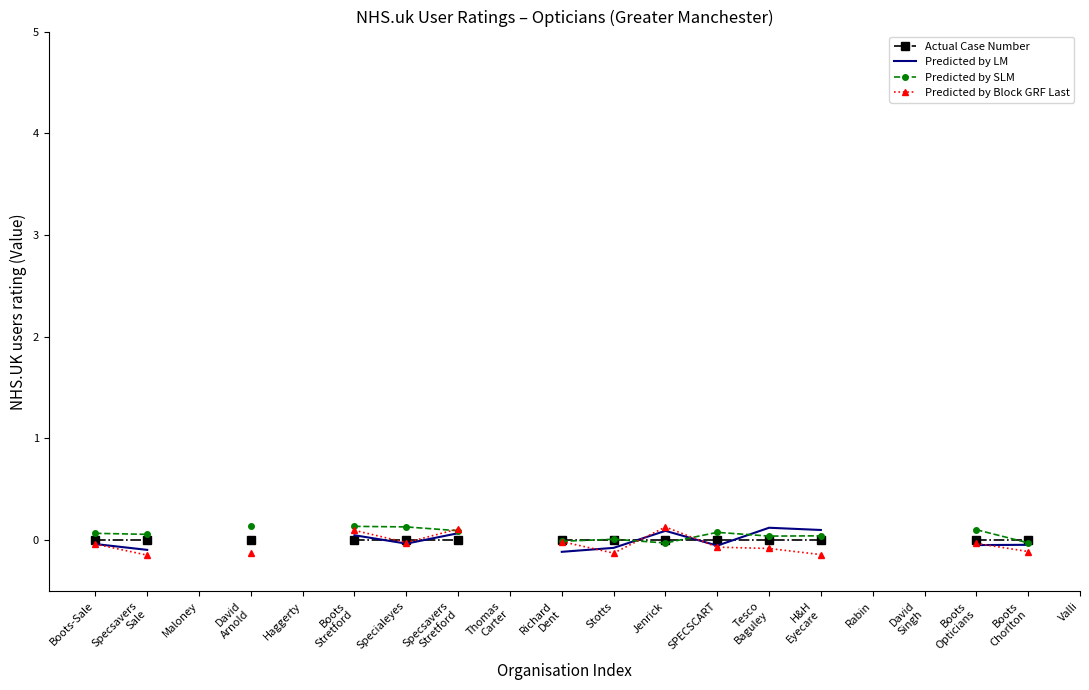

How many distinct data groups are displayed?

4